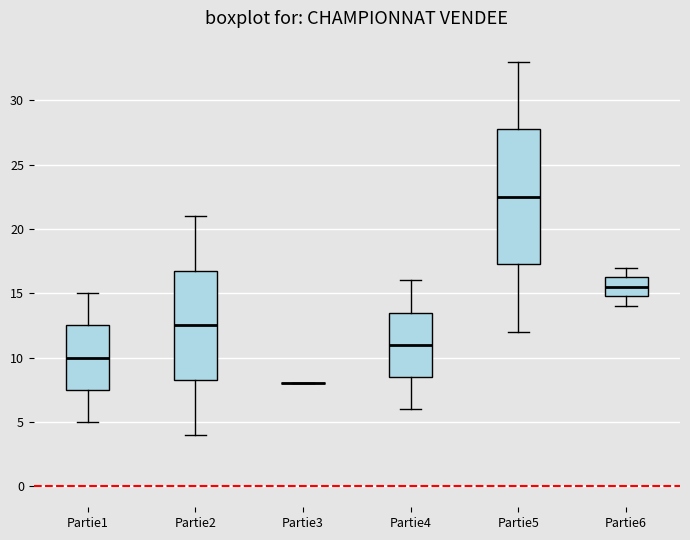

Where is the lower edge of the box for Partie1 on the y-axis? The values are not printed on the chart, so give them approximately, as read against the axis.

7.5